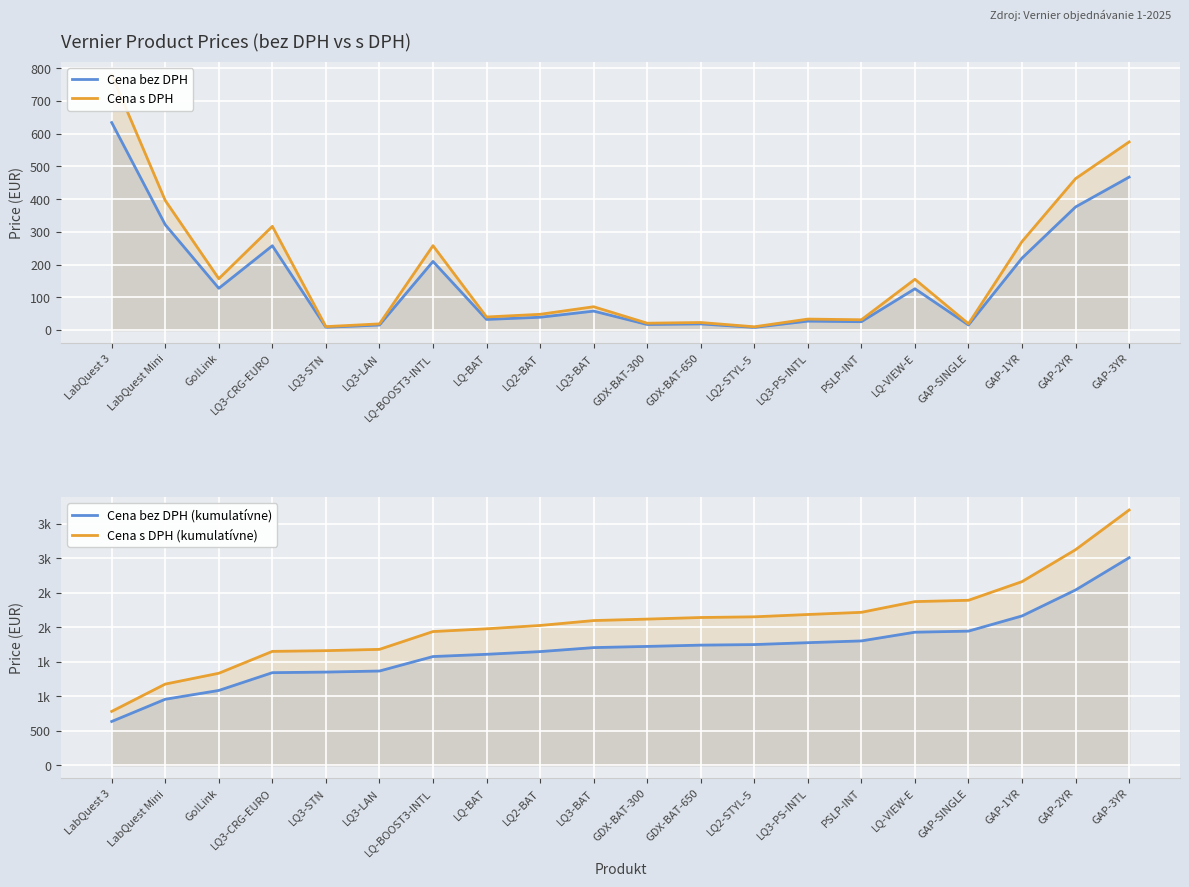

What position from the right is LQ-BOOST3-INTL?

14